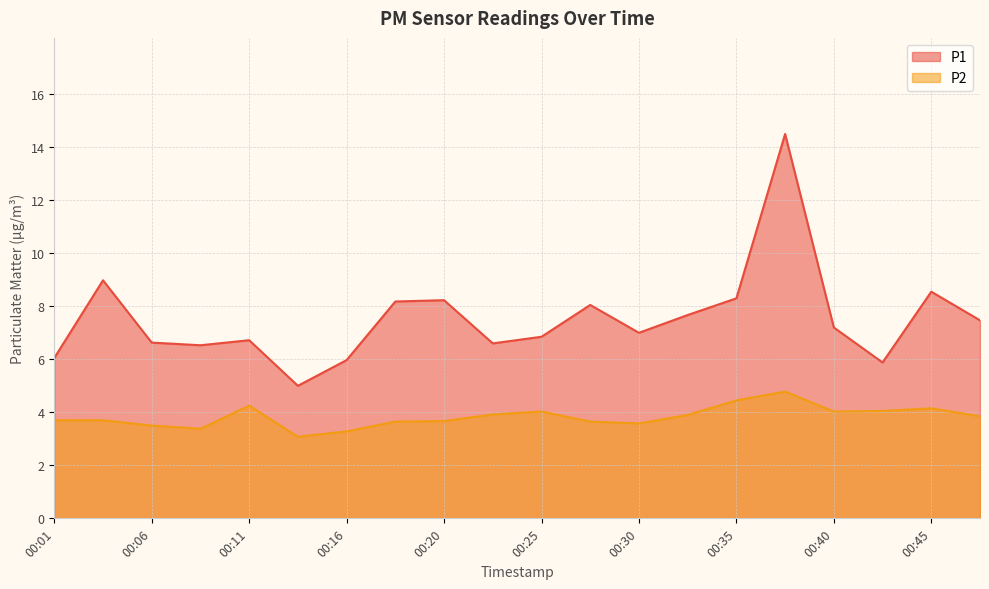

The value of P1 at 00:20 is 8.2. True or false?

True